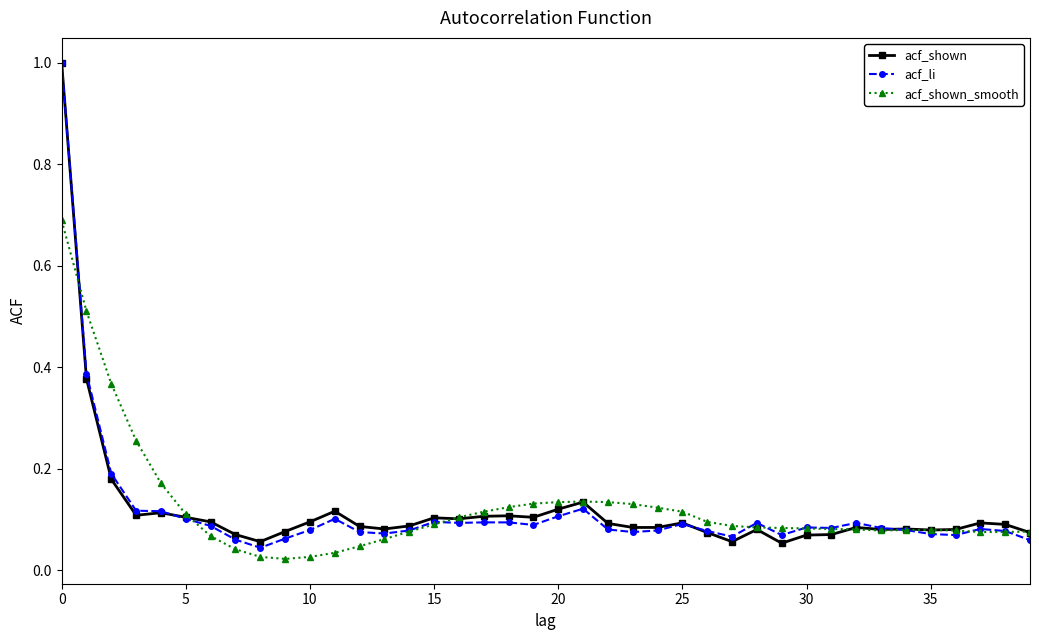

True or false: acf_shown has more than 2 points higher than both neighbors.

True